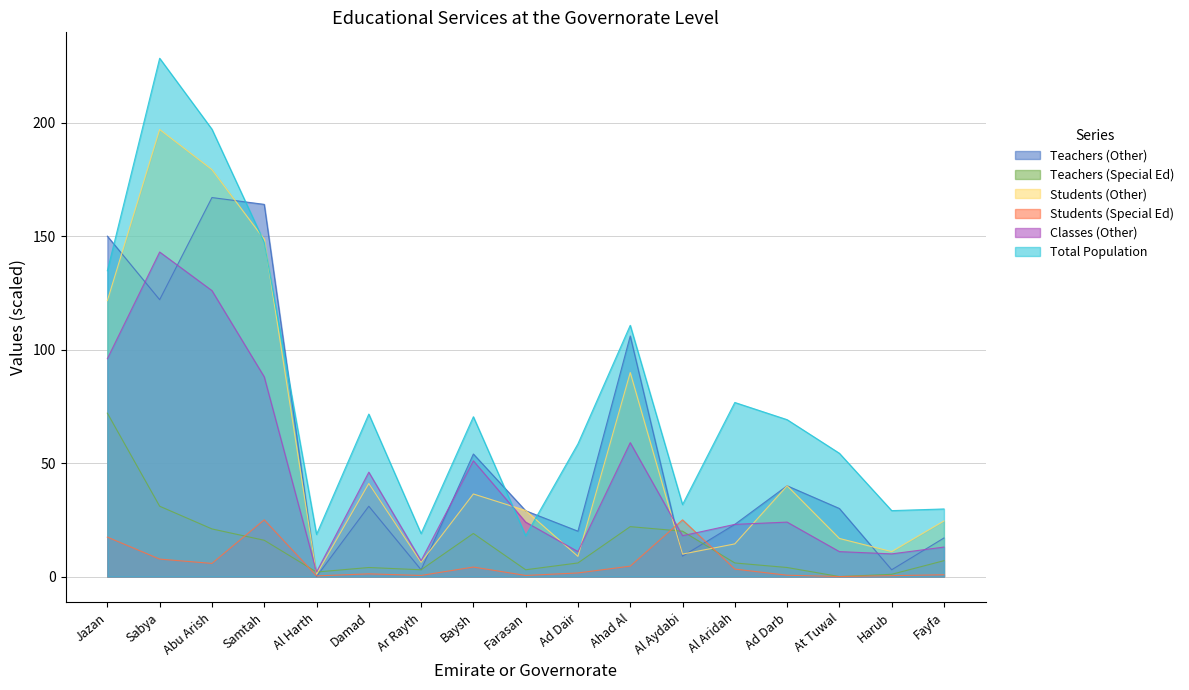

At which category is the sum across all series the highest?

Sabya